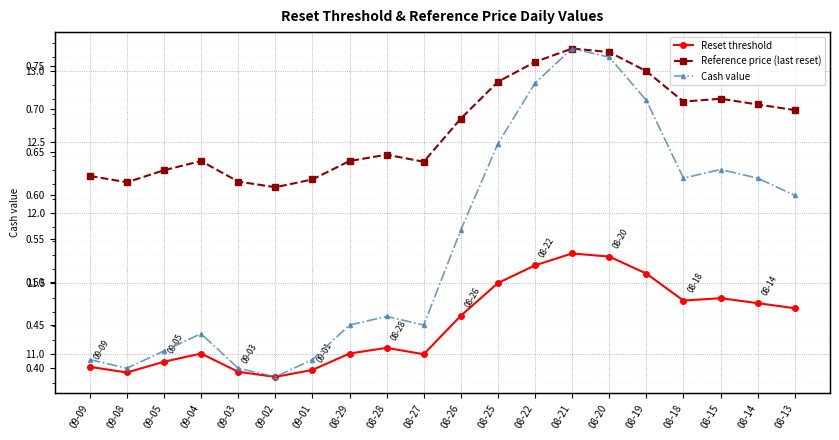

List the labels in order of Reference price (last reset) value, smallest first.

09-02, 09-08, 09-03, 09-01, 09-09, 09-05, 08-27, 09-04, 08-29, 08-28, 08-26, 08-13, 08-14, 08-18, 08-15, 08-25, 08-19, 08-22, 08-20, 08-21